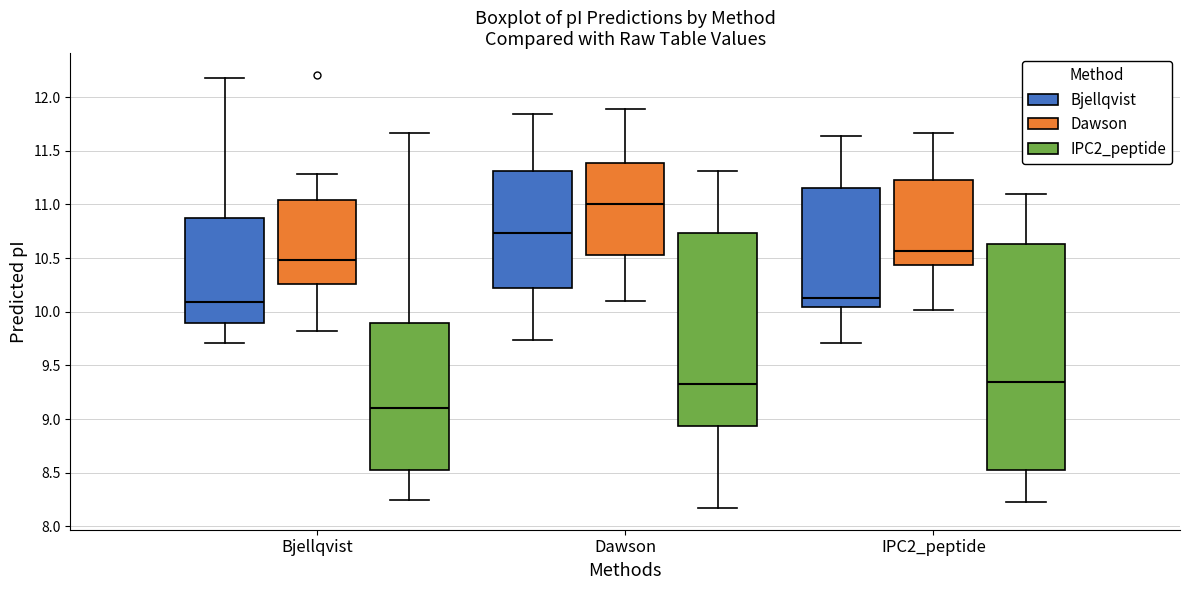

Which box is the tallest, from its lower edge to its upper edge?

IPC2_peptide (IPC2_peptide)